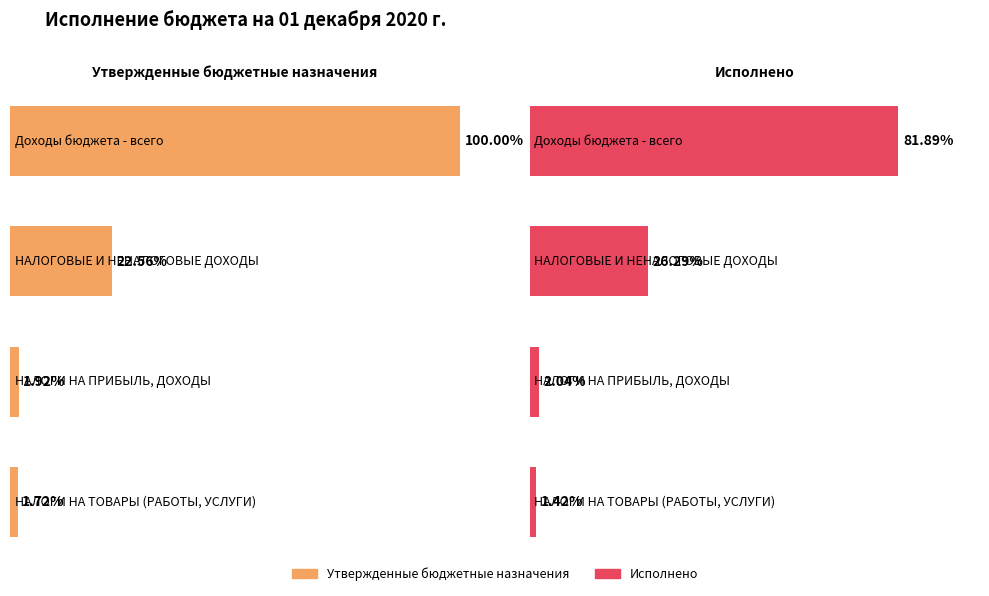

What is the sum of all Исполнено values?

40753203.4